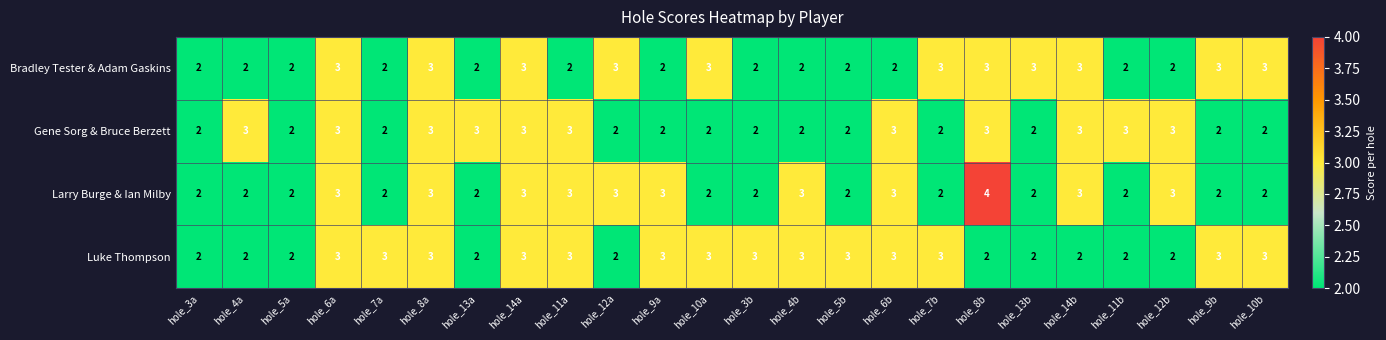

Which category has the highest value across all series?

hole_8b